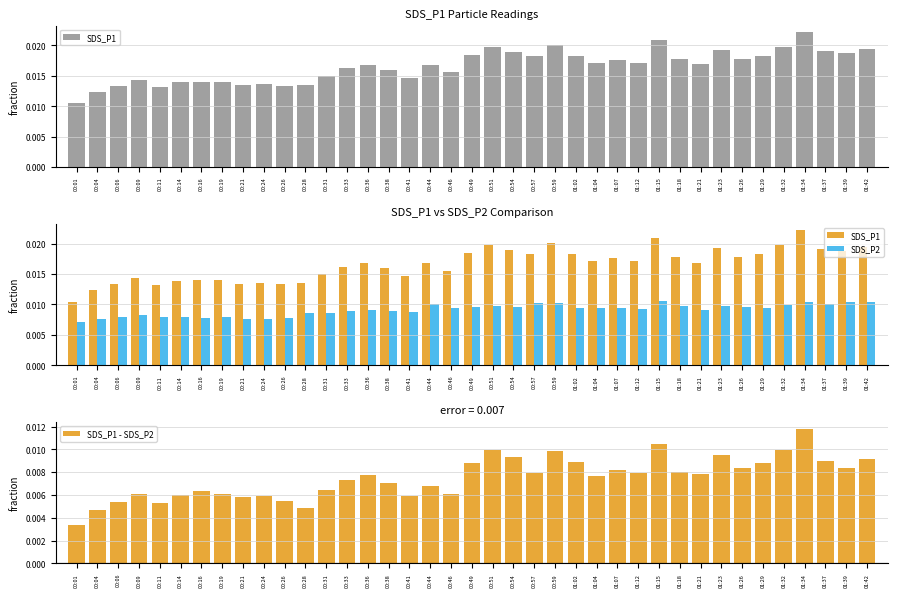

How many SDS_P1 - SDS_P2 values are between 0 and 1?

39